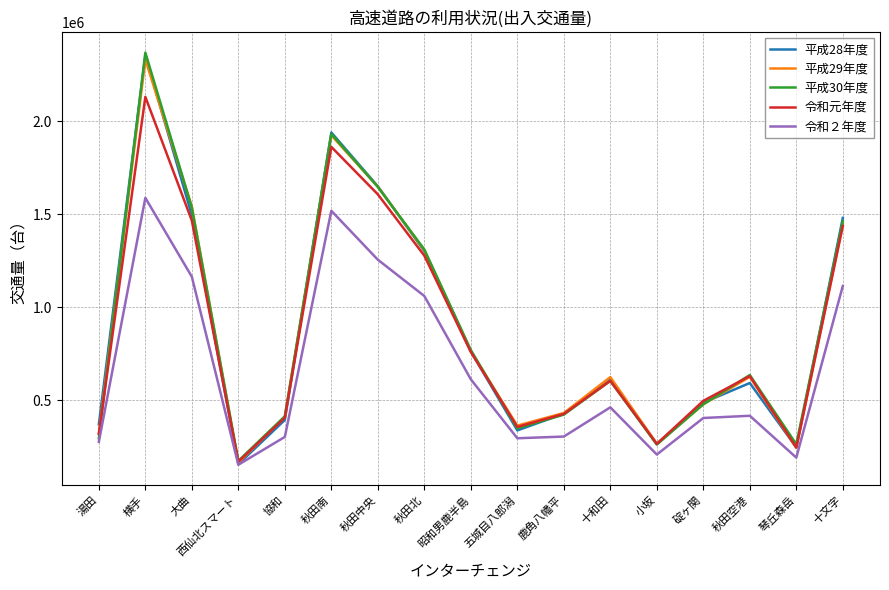

Read the 平成30年度 value at 昭和男鹿半島, to the nearest 100.

769800